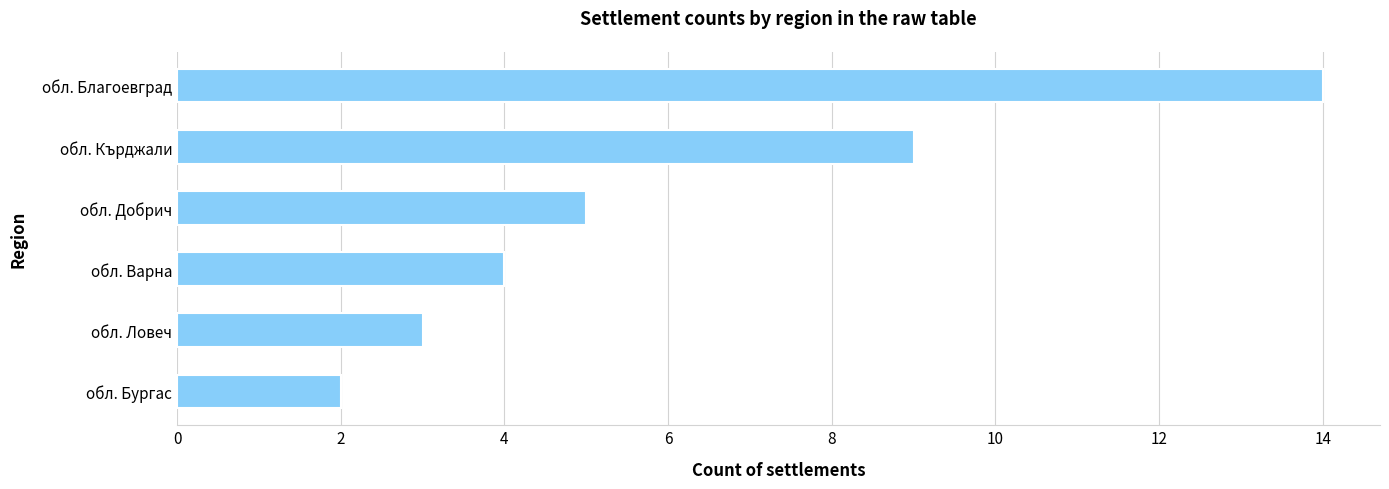

Which category has the highest value across all series?

обл. Благоевград